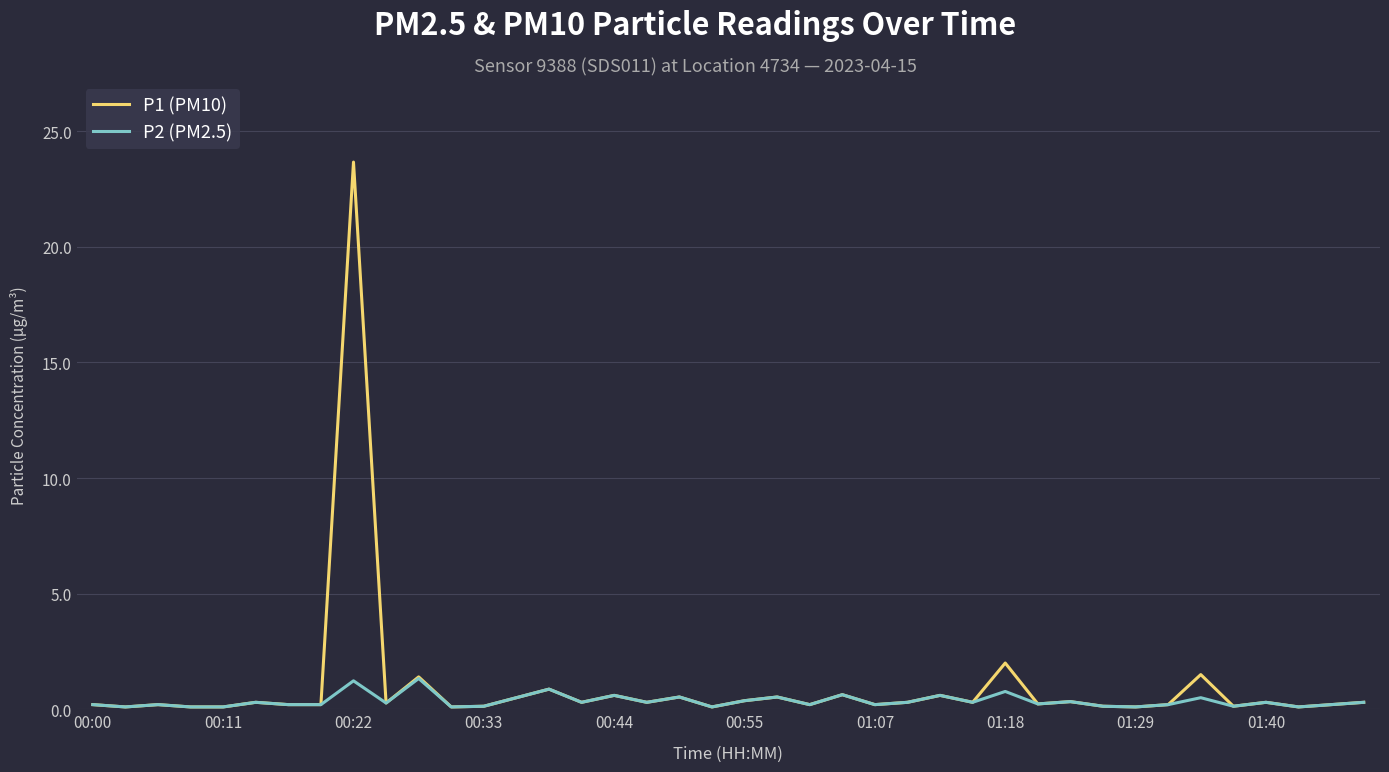

Which series has the widest spread of values?

P1 (PM10)